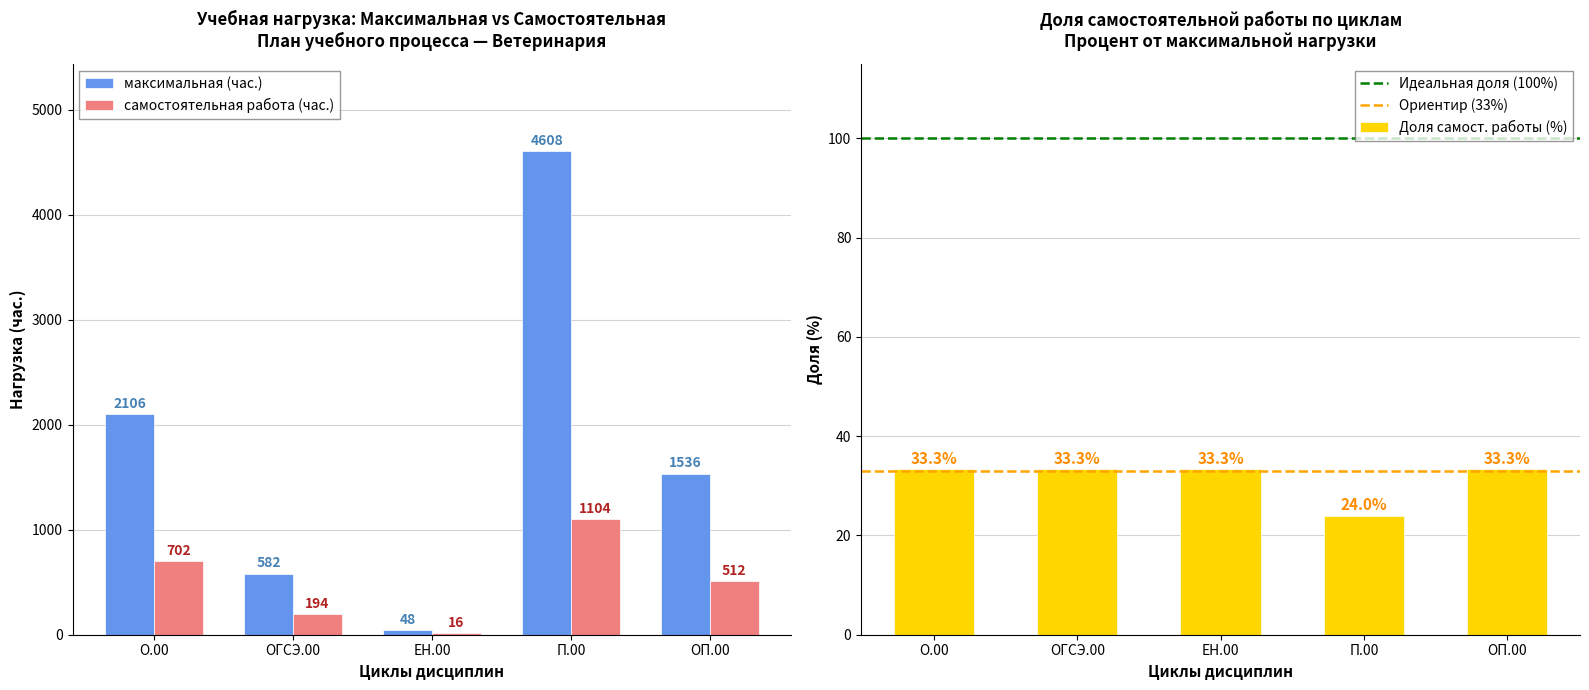

At which label is максимальная (час.) closest to 2328?

О.00